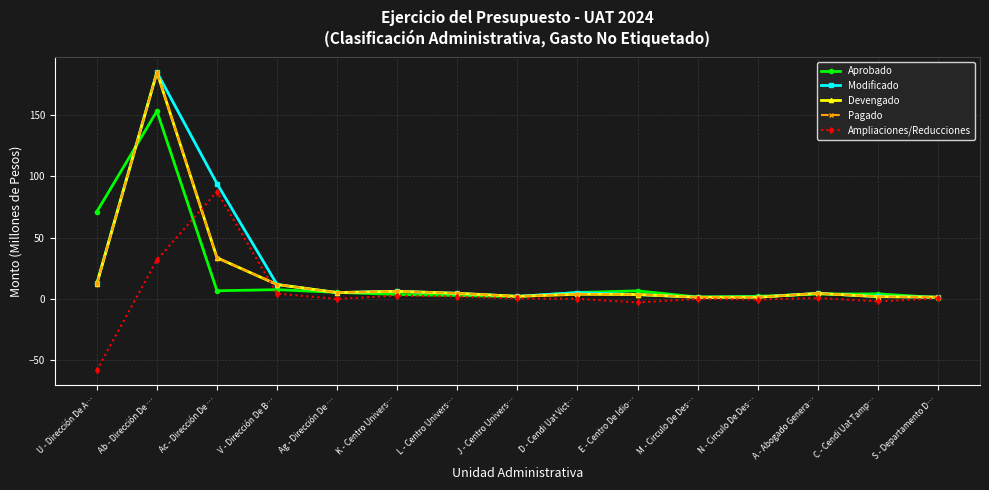

Reading left to right, what are all the values shown in this chart?

Aprobado: 71.1	153.2	6.5	7.4	5.2	3.5	2.7	1.7	5.1	6.5	1.4	2.0	3.8	4.0	0.9
Modificado: 12.6	185.0	94.0	11.6	5.0	6.1	4.4	2.0	5.0	3.4	1.2	1.3	4.4	1.8	1.3
Devengado: 12.1	185.0	33.5	11.6	5.0	6.1	4.4	2.0	3.7	3.4	1.2	1.2	4.4	1.7	1.3
Pagado: 12.1	185.0	33.5	11.6	5.0	6.1	4.4	2.0	3.7	3.4	1.2	1.2	4.4	1.7	1.3
Ampliaciones/Reducciones: -58.5	31.8	87.5	4.2	-0.2	2.6	1.8	0.3	-0.1	-3.0	-0.2	-0.7	0.6	-2.2	0.3